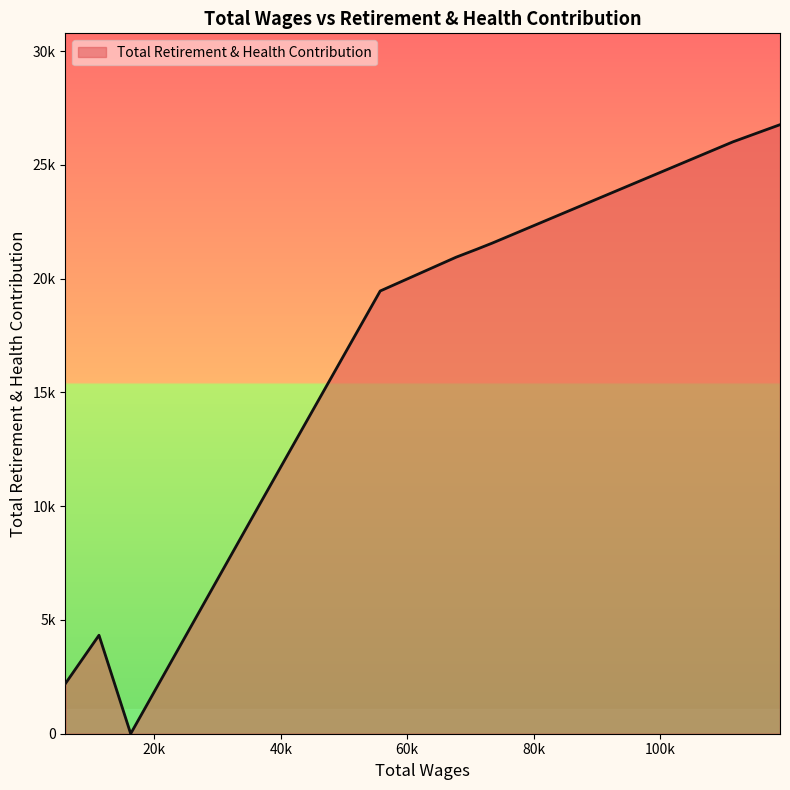

List the labels in order of value, largest first.

118937.0, 111500.0, 73426.0, 71030.0, 67713.0, 55723.0, 36580.0, 11260.0, 5949.0, 16270.0